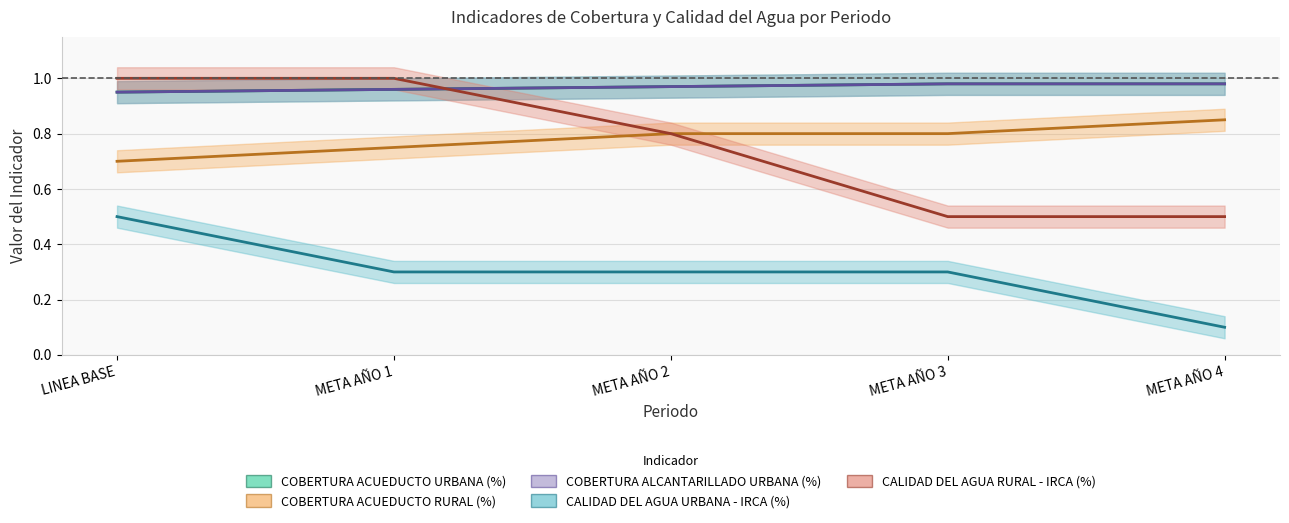

True or false: CALIDAD DEL AGUA URBANA - IRCA (%) and COBERTURA ALCANTARILLADO URBANA (%) intersect in this chart.

False